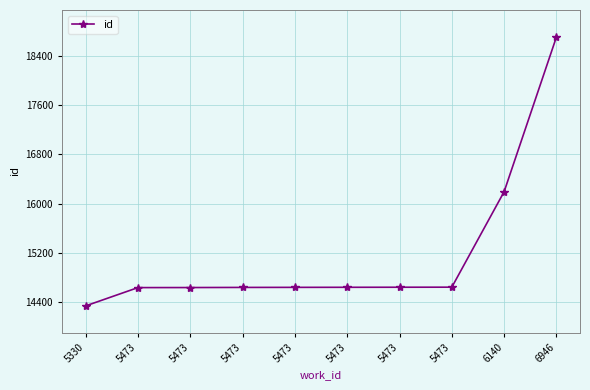

How many lines are shown in the chart?

1